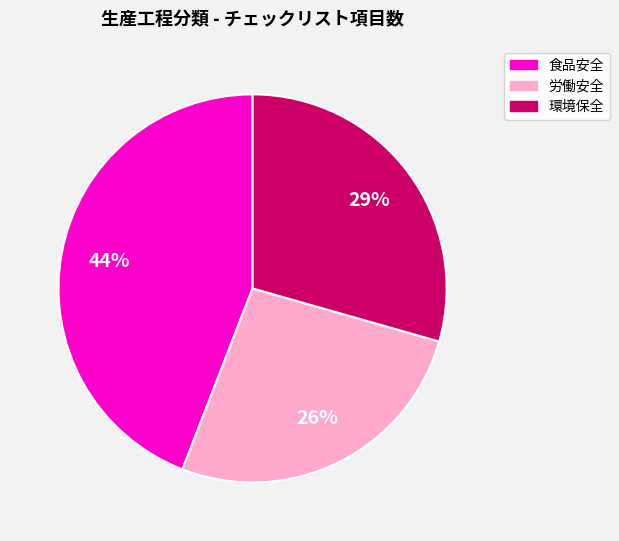

Is 環境保全 the majority of the pie?

No